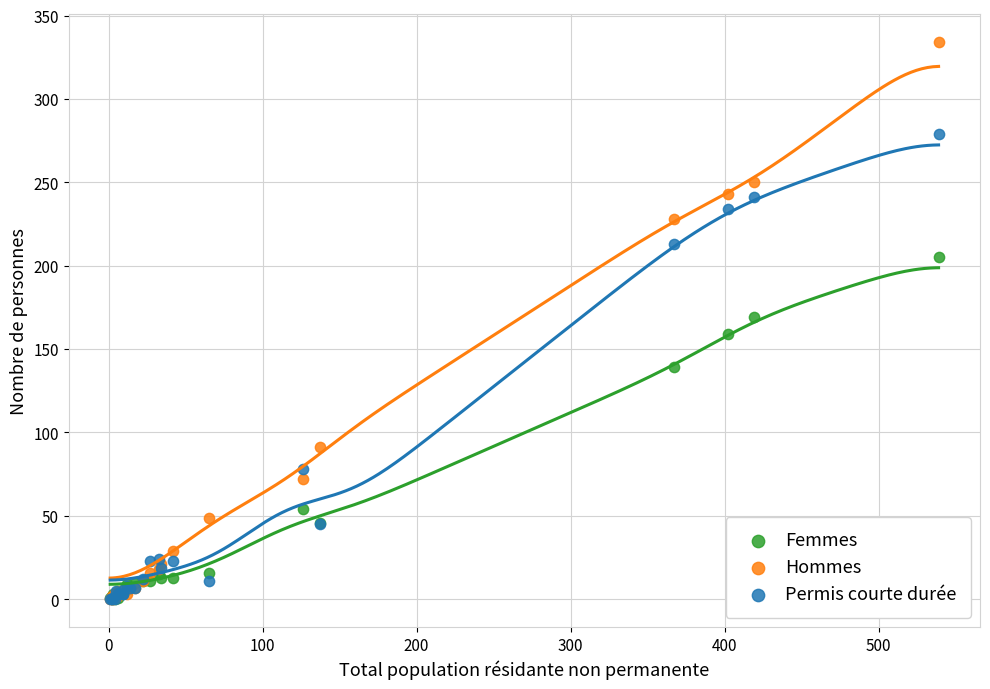

Which series has the largest Y range (max minus min)?

Hommes